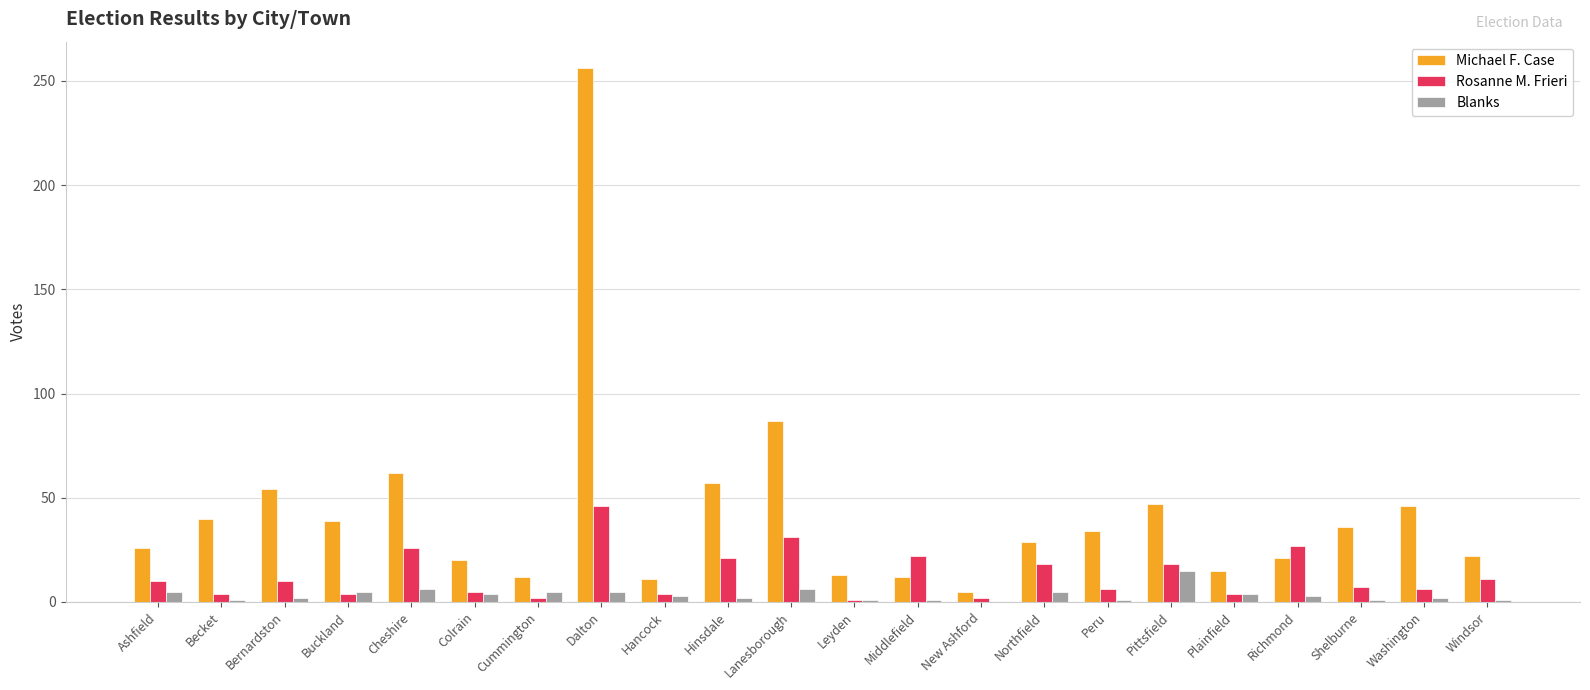

What value does the Michael F. Case series have at Becket, to the nearest 50?

50